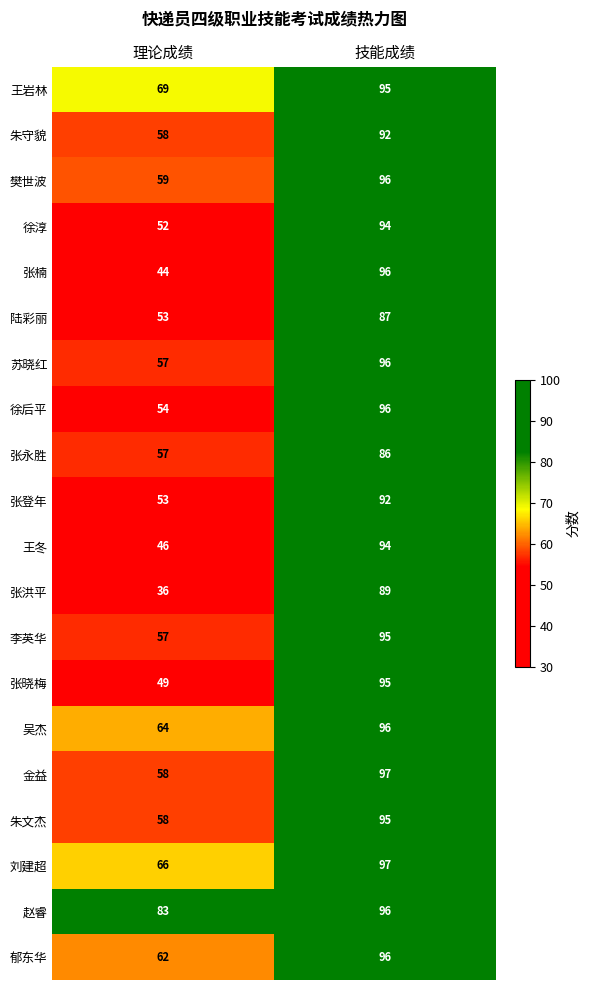

The value of 陆彩丽 at 理论成绩 is 53. True or false?

True